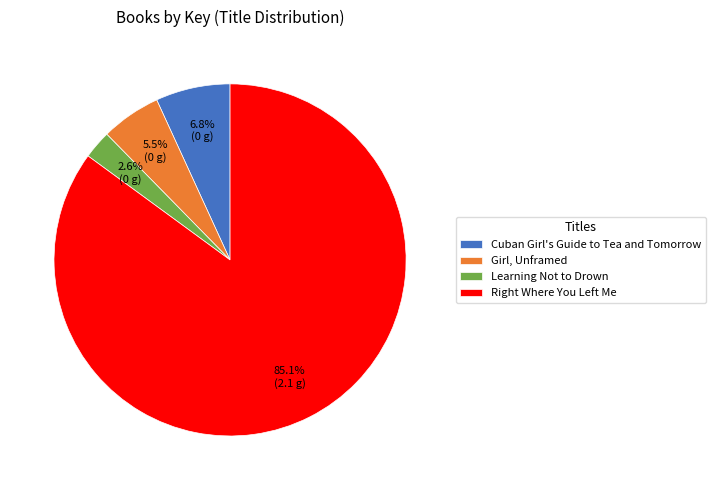

Rank the categories by value from highest to lowest.

Right Where You Left Me, Cuban Girl's Guide to Tea and Tomorrow, Girl, Unframed, Learning Not to Drown